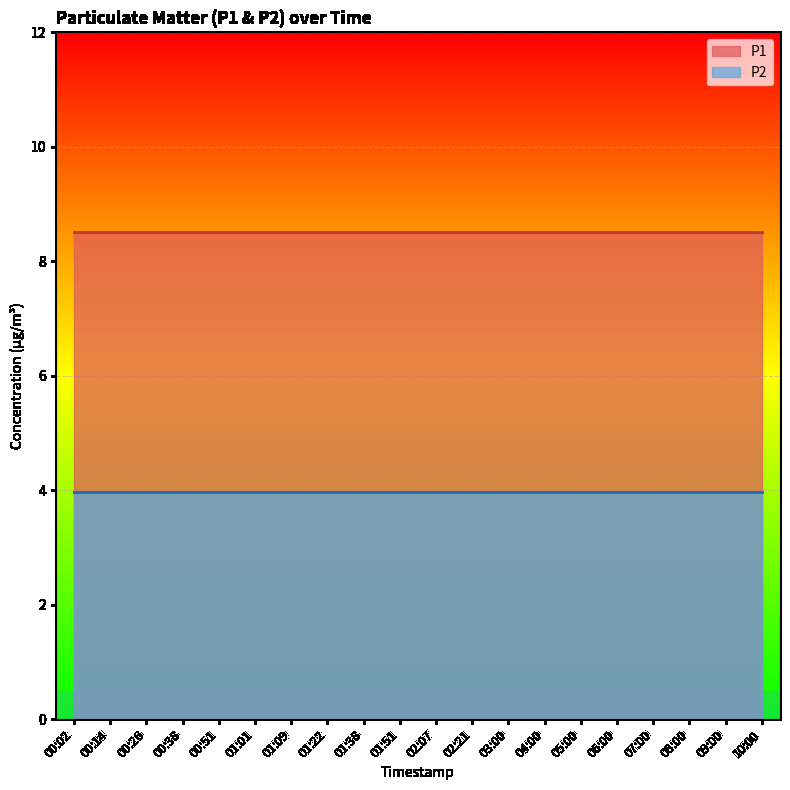

At which label is P2 closest to 3?

00:02